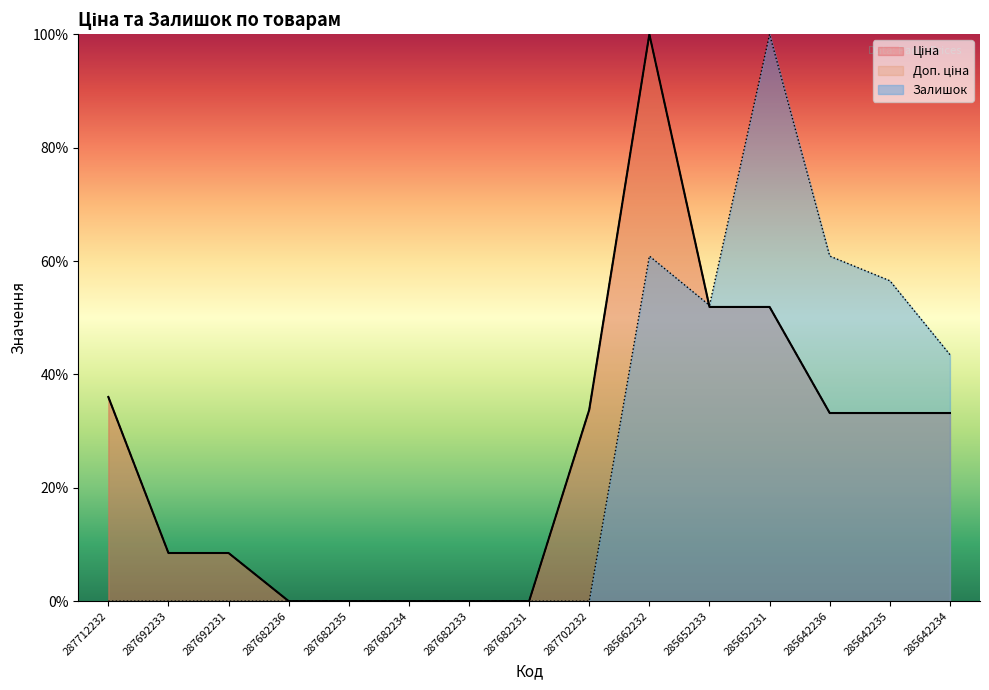

At 285642234, list the series in order from smallest to largest.

Ціна, Доп. ціна, Залишок